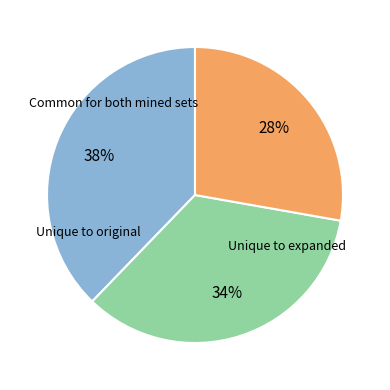

Is there any slice that represents more than half of the pie?

No